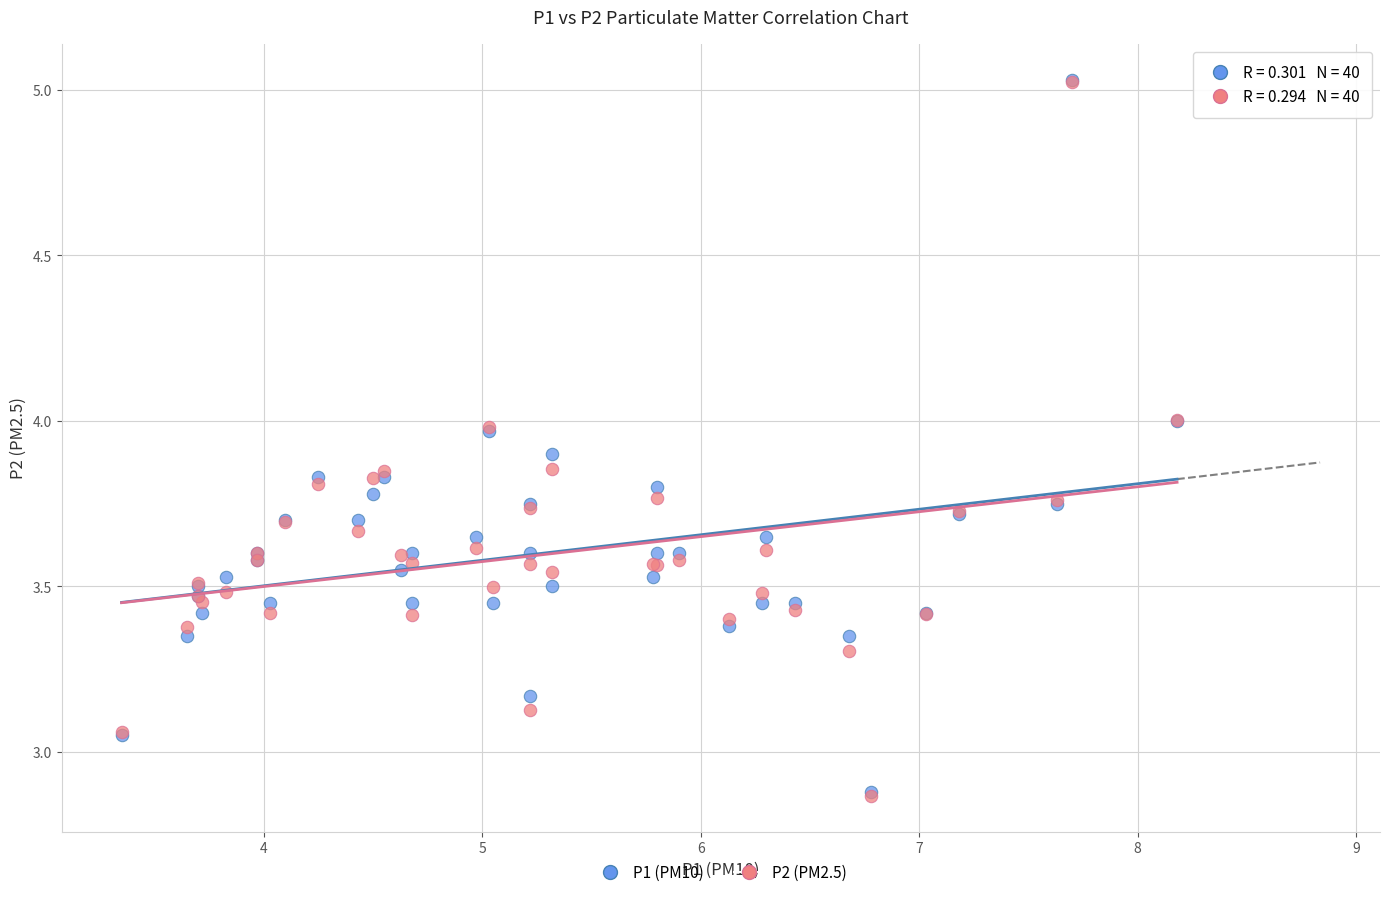

What are all the series names shown in the legend?

P1 (PM10), P2 (PM2.5)